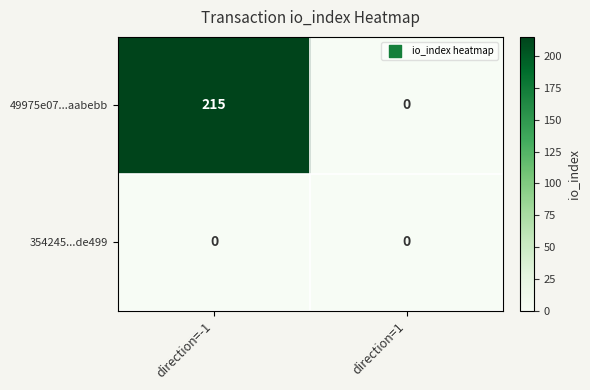

What is the average value of the 49975e07...aabebb series?

108